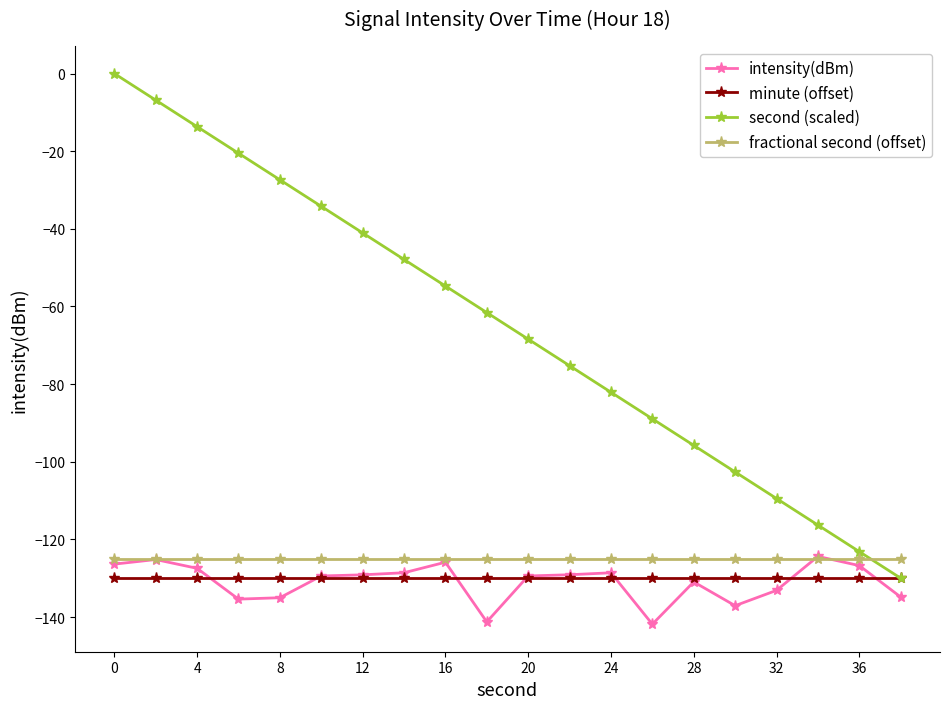

Which series has the widest spread of values?

second (scaled)